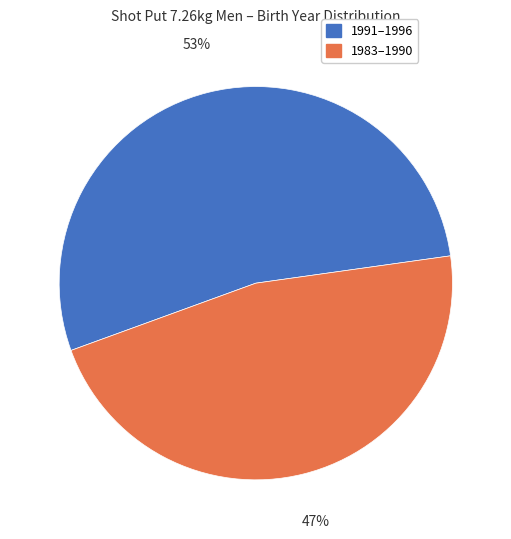

To the nearest percent, what is the average slice percentage?

50%